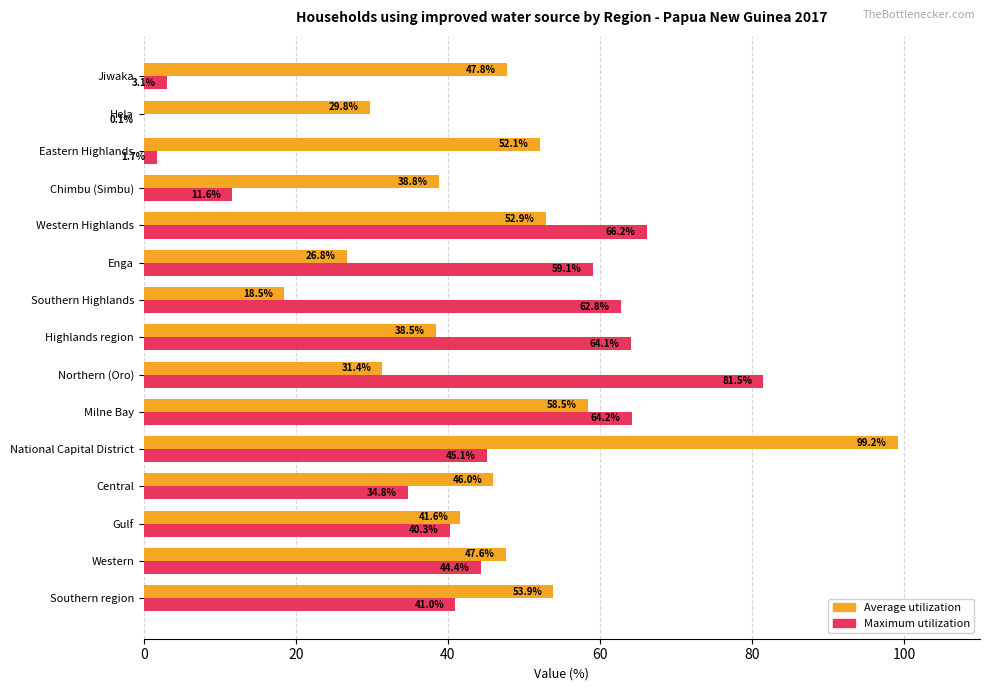

Which label corresponds to the largest value in the chart?

National Capital District